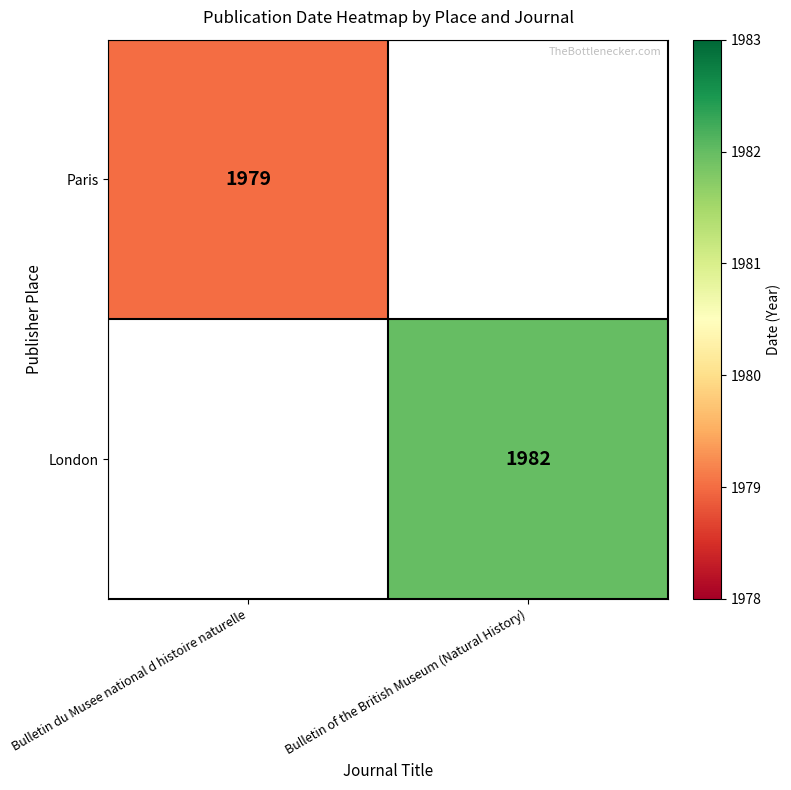

At how many categories does at least one series exceed 1979?

1